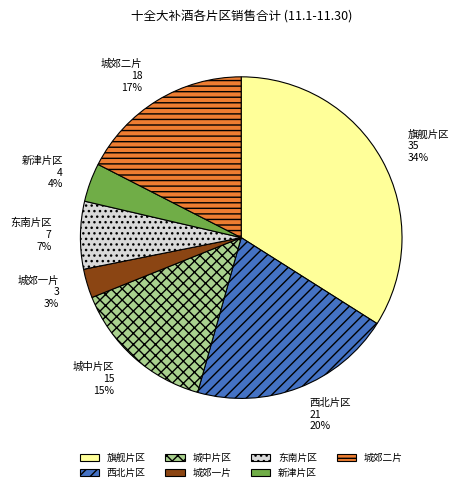

Count the number of slices in the pie.

7